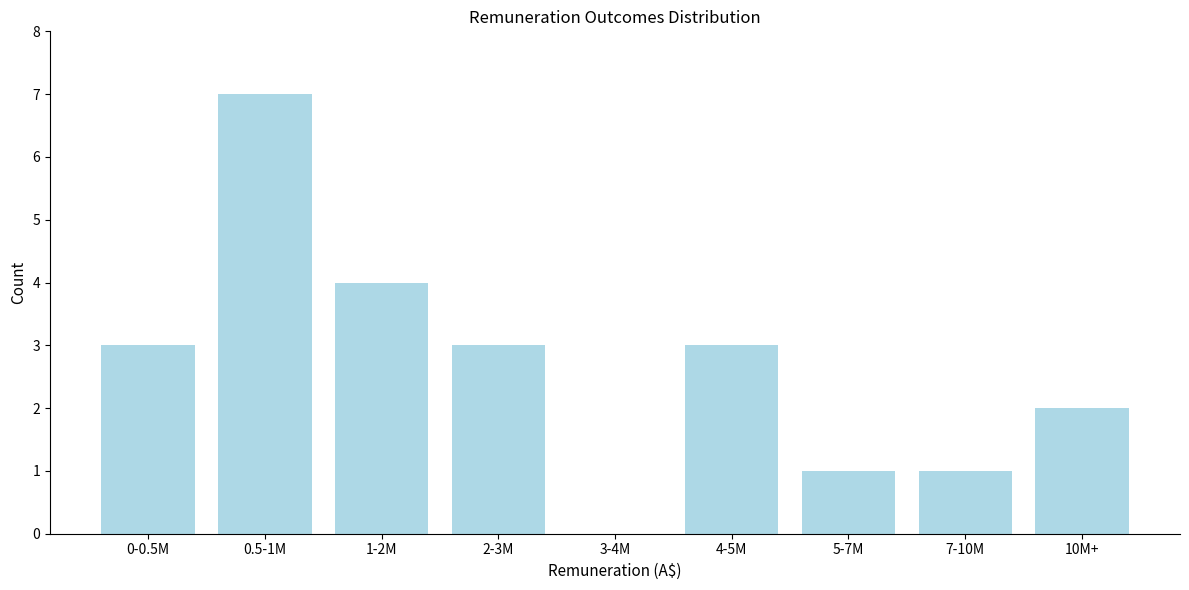

Reading right to left, transcribe all the data shown in this chart.

10M+=2	7-10M=1	5-7M=1	4-5M=3	3-4M=0	2-3M=3	1-2M=4	0.5-1M=7	0-0.5M=3